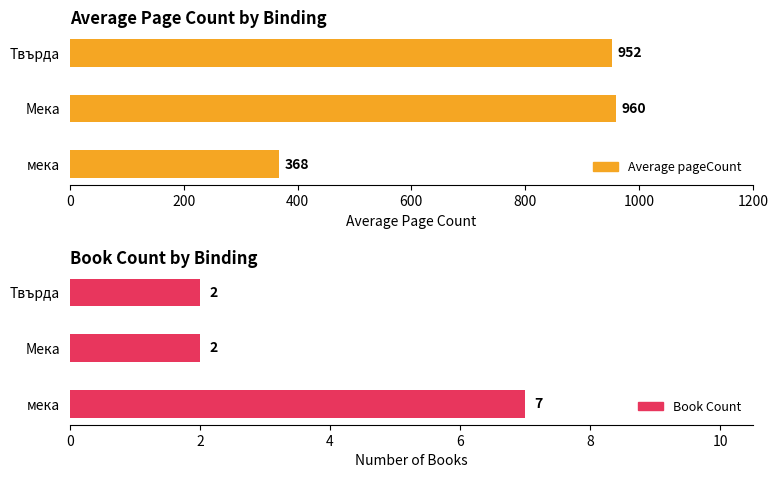

How many series are shown in this chart?

2